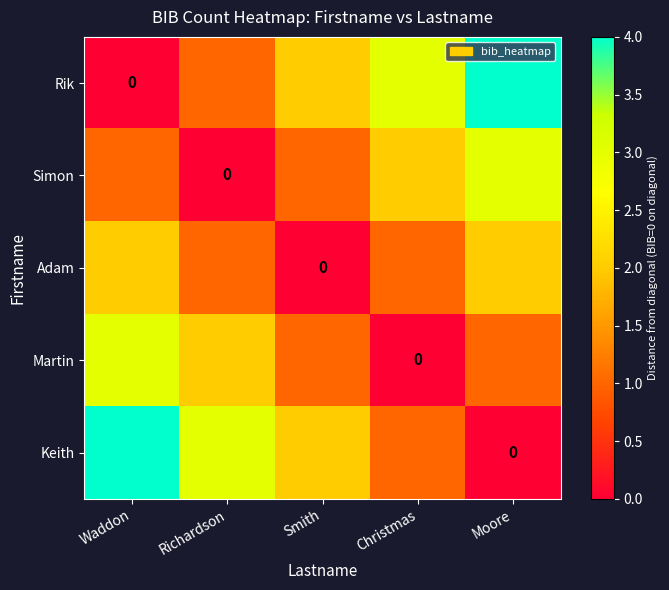

Between Smith and Christmas, which series saw the biggest shift?

Rik